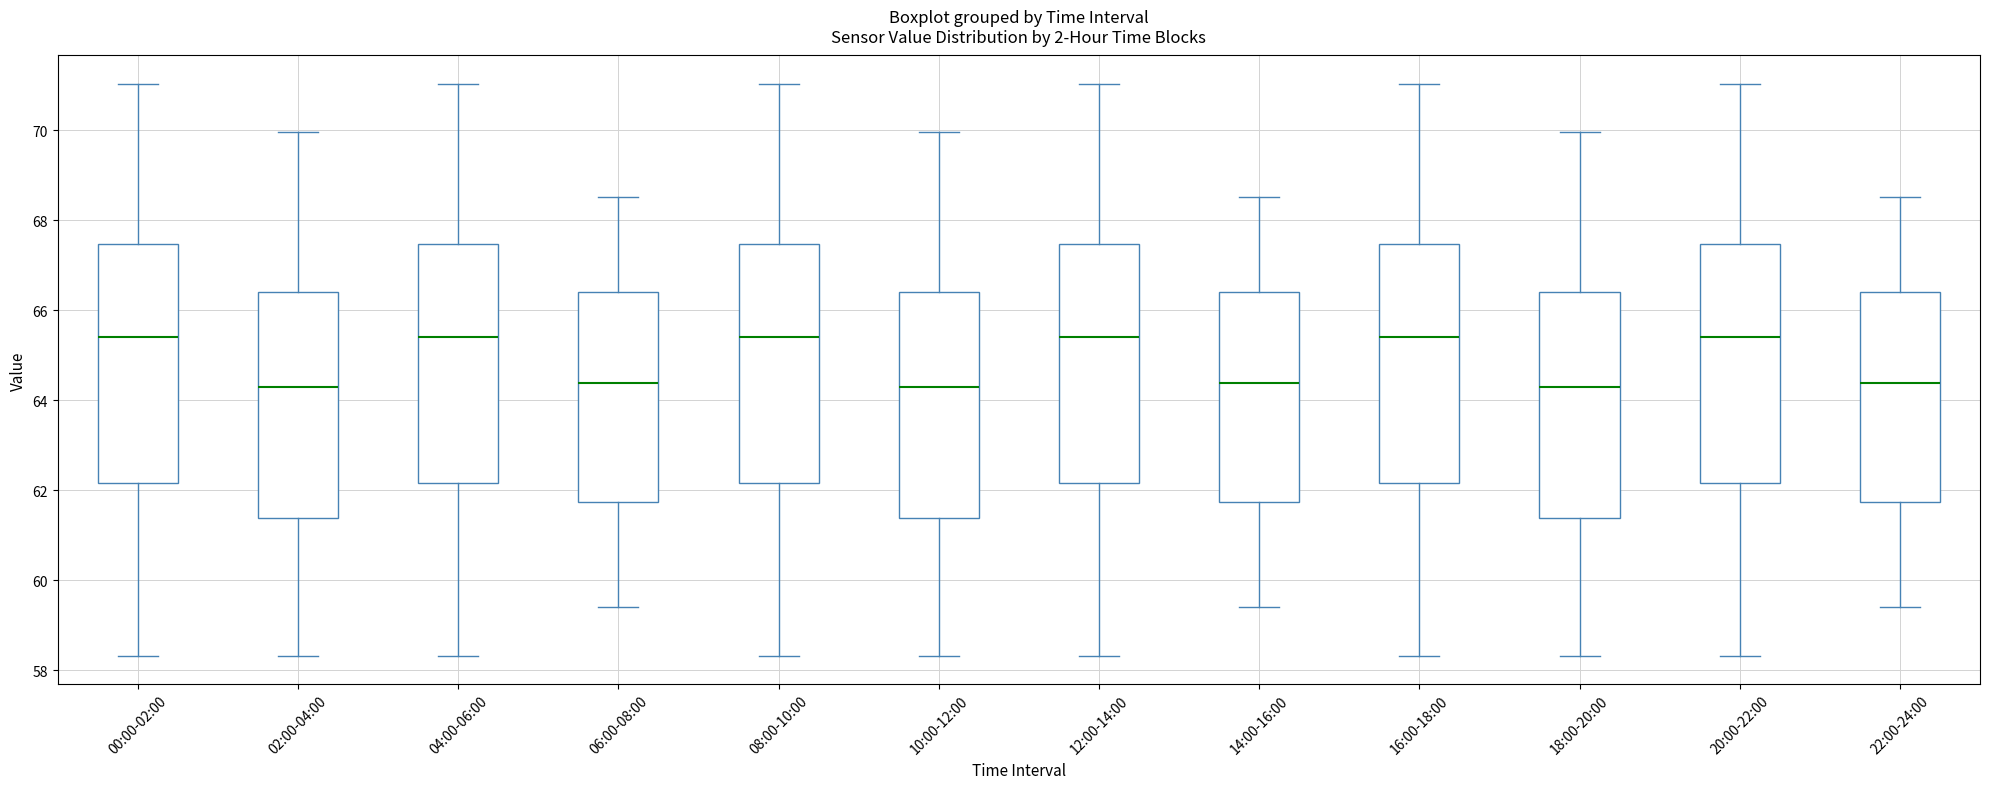

Reading left to right, transcribe this box plot: for each box, give where its median line is, the range the box spans, and where its two whiskers end, as read against the y-axis. The values are not printed on the chart, so give them approximately, as read against the axis.

00:00-02:00: median 65.4, box 62.2 to 67.4, whiskers 58.4 to 71.0
02:00-04:00: median 64.4, box 61.4 to 66.4, whiskers 58.4 to 70.0
04:00-06:00: median 65.4, box 62.2 to 67.4, whiskers 58.4 to 71.0
06:00-08:00: median 64.4, box 61.8 to 66.4, whiskers 59.4 to 68.6
08:00-10:00: median 65.4, box 62.2 to 67.4, whiskers 58.4 to 71.0
10:00-12:00: median 64.4, box 61.4 to 66.4, whiskers 58.4 to 70.0
12:00-14:00: median 65.4, box 62.2 to 67.4, whiskers 58.4 to 71.0
14:00-16:00: median 64.4, box 61.8 to 66.4, whiskers 59.4 to 68.6
16:00-18:00: median 65.4, box 62.2 to 67.4, whiskers 58.4 to 71.0
18:00-20:00: median 64.4, box 61.4 to 66.4, whiskers 58.4 to 70.0
20:00-22:00: median 65.4, box 62.2 to 67.4, whiskers 58.4 to 71.0
22:00-24:00: median 64.4, box 61.8 to 66.4, whiskers 59.4 to 68.6